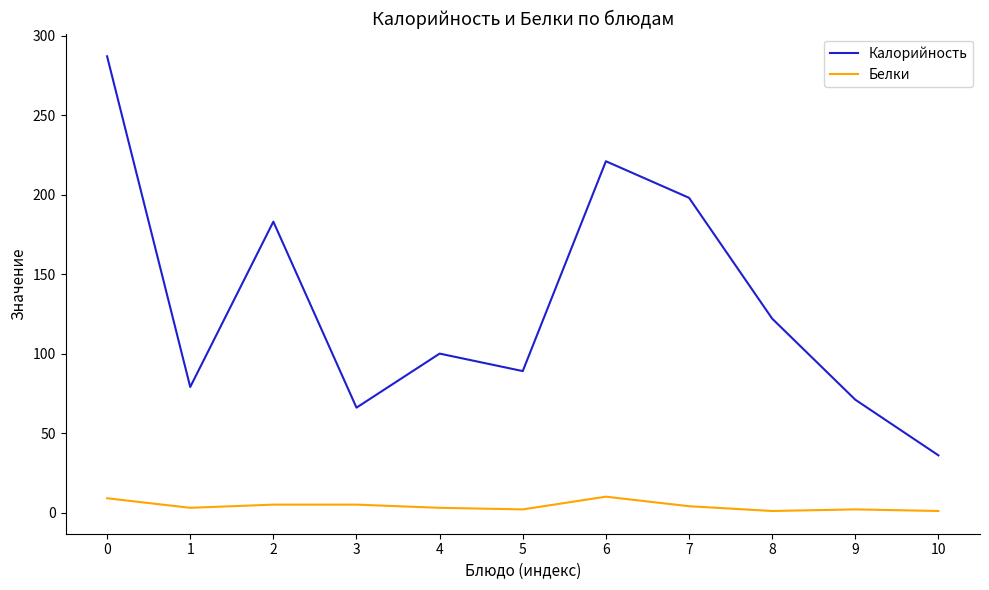

Where is the first local maximum for Калорийность?

2